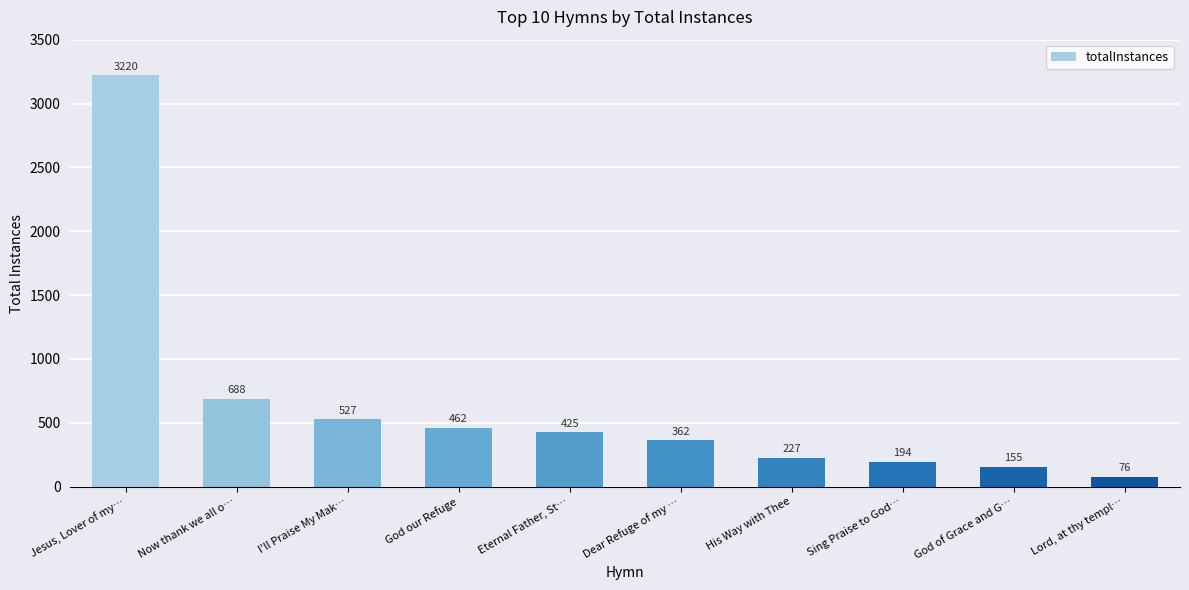

Reading right to left, extract all data points from this chart.

Lord, at thy templ…=76	God of Grace and G…=155	Sing Praise to God…=194	His Way with Thee=227	Dear Refuge of my …=362	Eternal Father, St…=425	God our Refuge=462	I'll Praise My Mak…=527	Now thank we all o…=688	Jesus, Lover of my…=3220